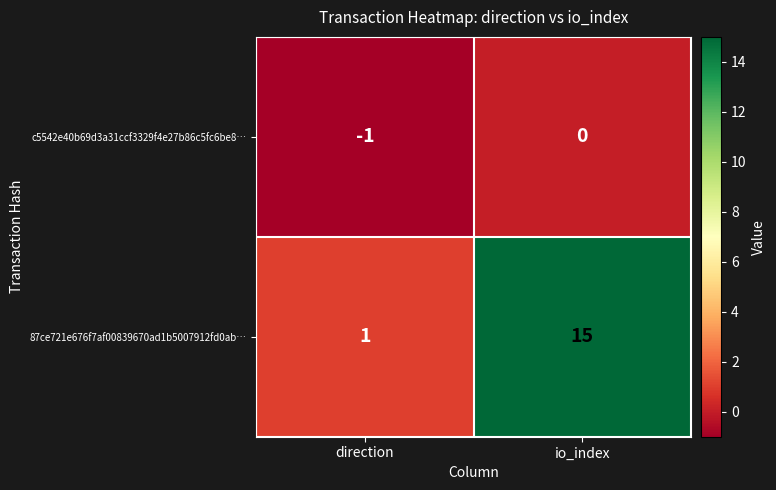

What is the spread (max minus min) of values at io_index?

15